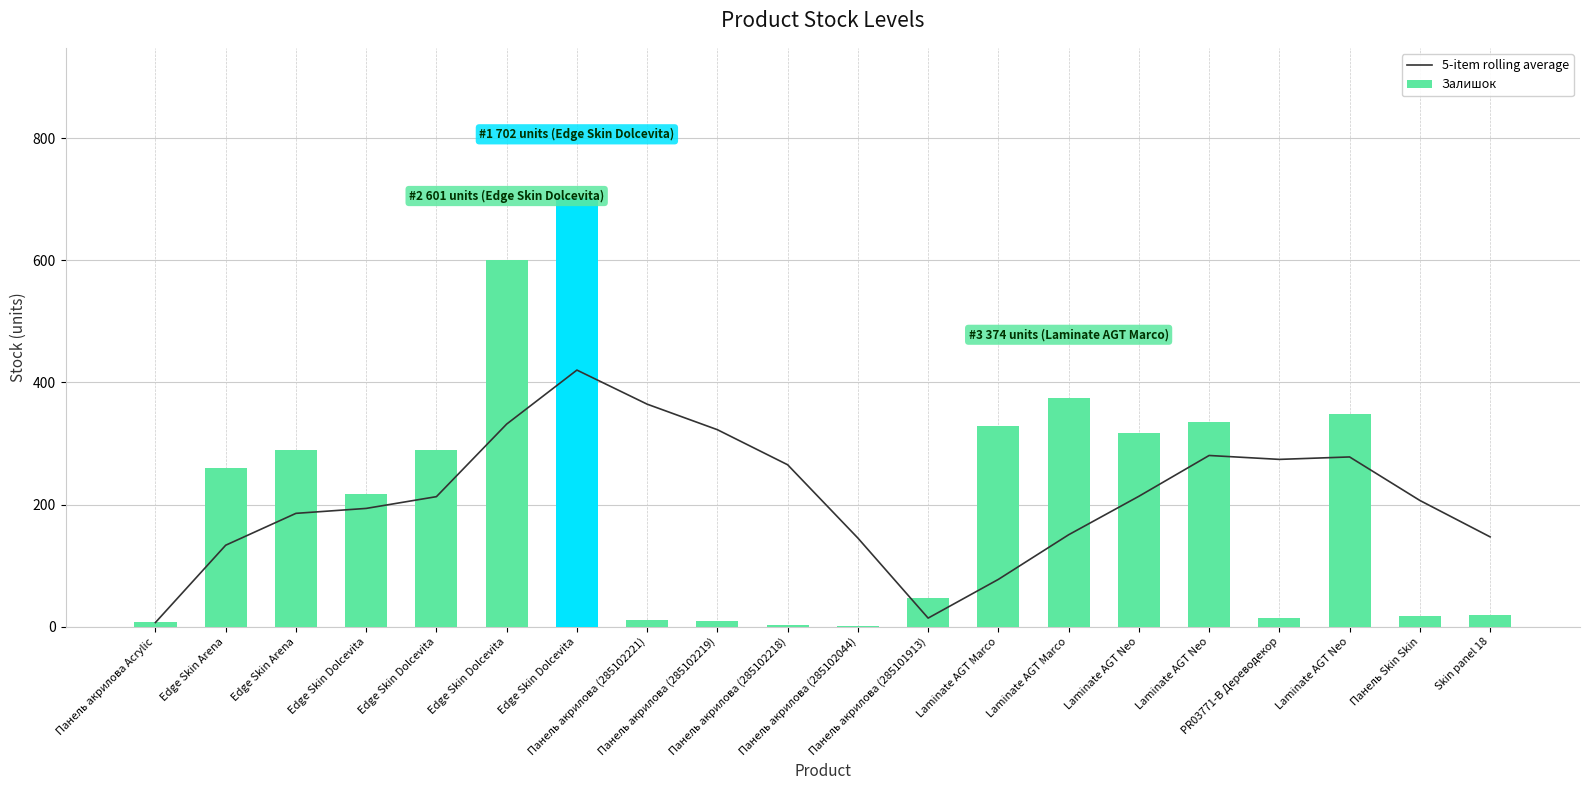

Which series has the largest total across all categories?

5-item rolling average